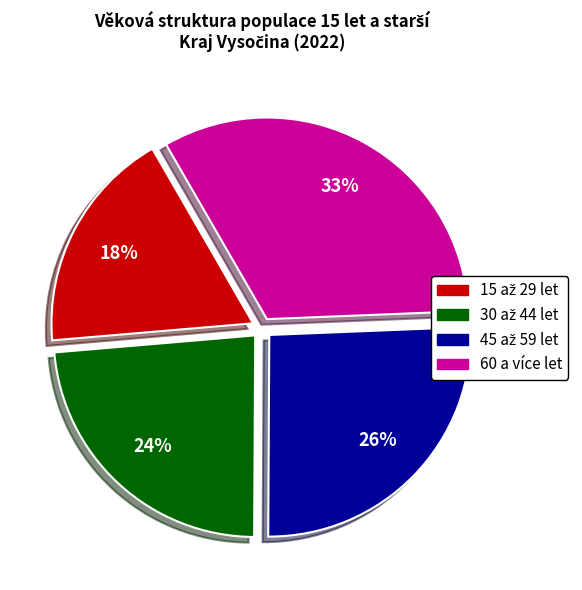

Count the number of slices in the pie.

4